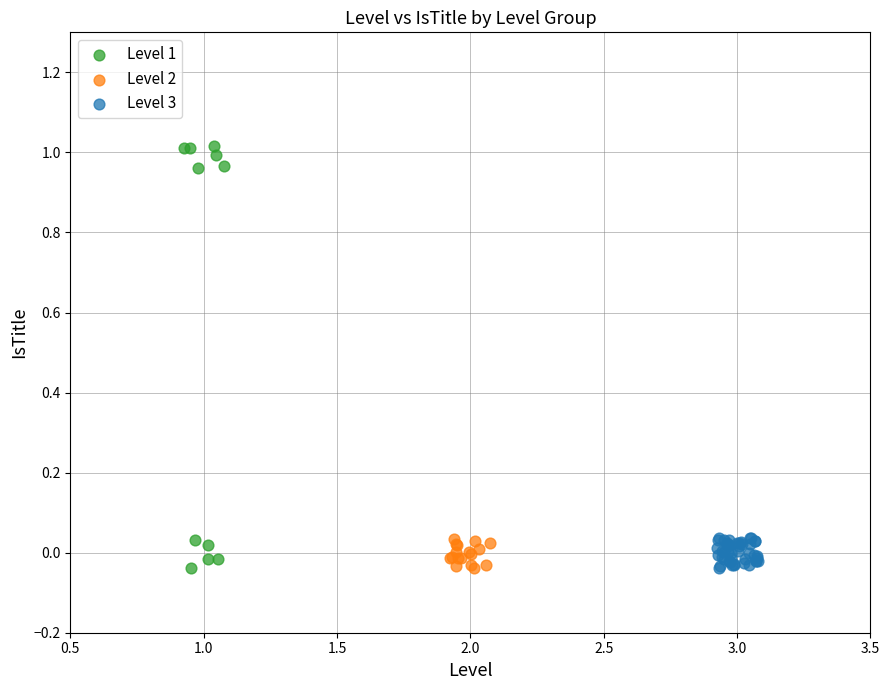

Which series contains the highest Y value?

Level 1